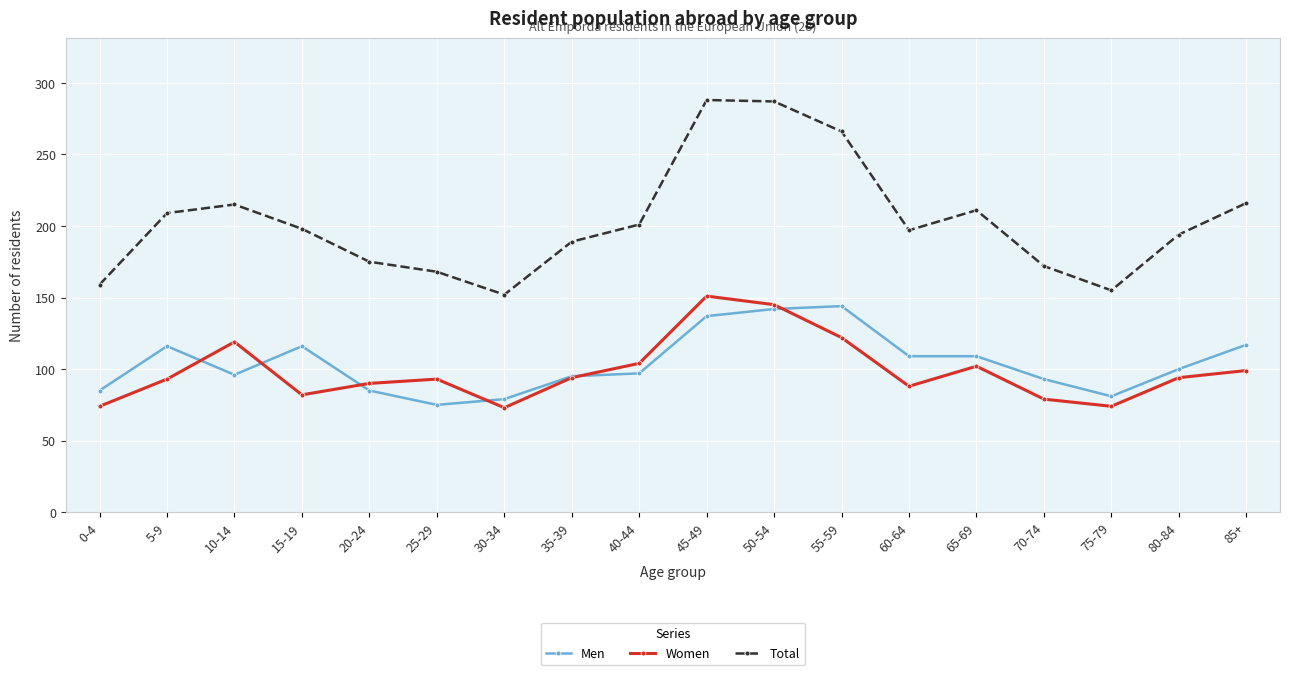

True or false: Total has more than 0 interior local peaks.

True